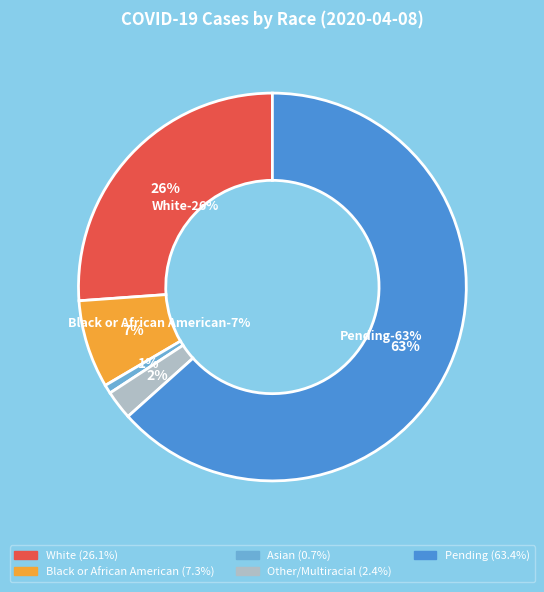

How many slices are in this pie chart?

5